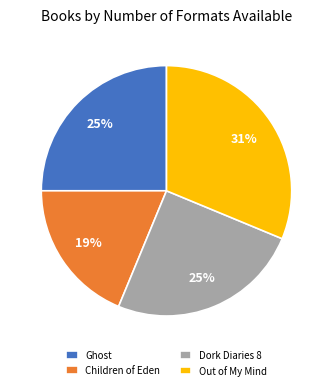

What percentage is the Dork Diaries 8 slice, to the nearest percent?

25%